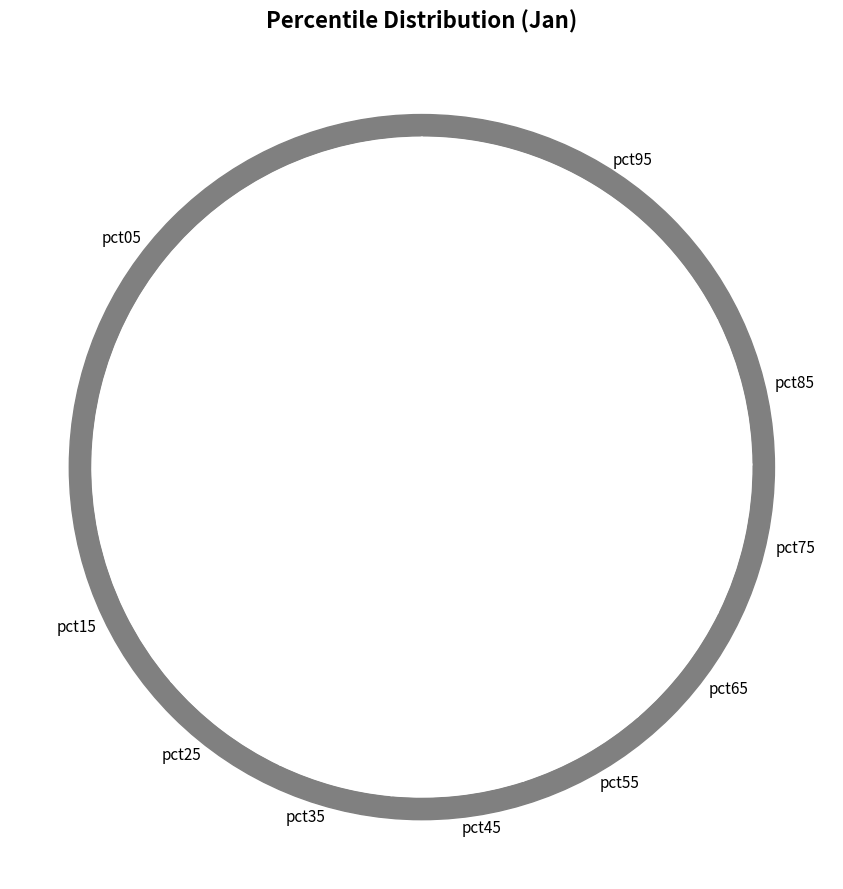

Which category has the biggest portion of the pie?

pct05